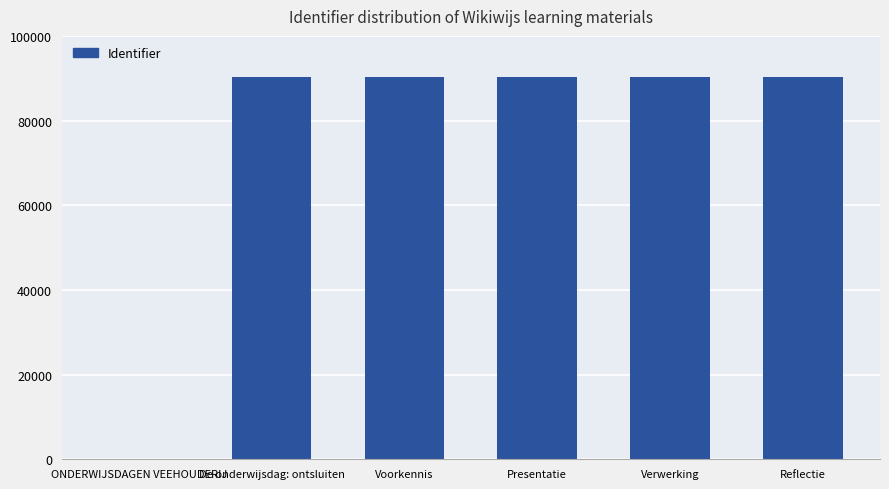

What is the ratio of the value at De onderwijsdag: ontsluiten to the value at Verwerking?

1.0